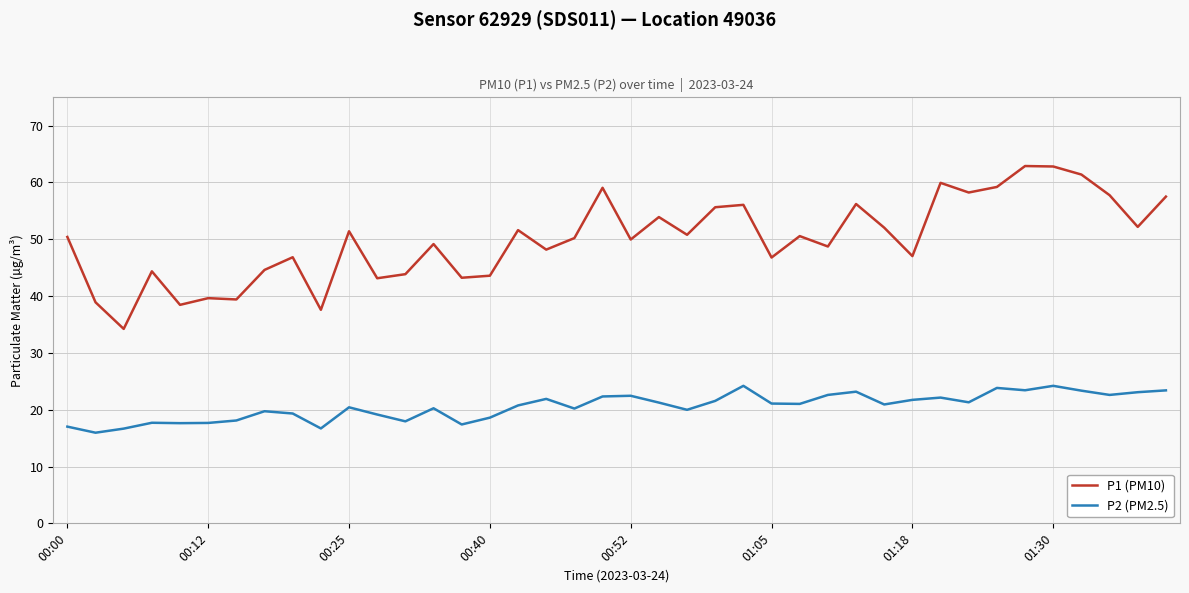

What is the difference between the maximum and minimum values in the P1 (PM10) series?

28.7